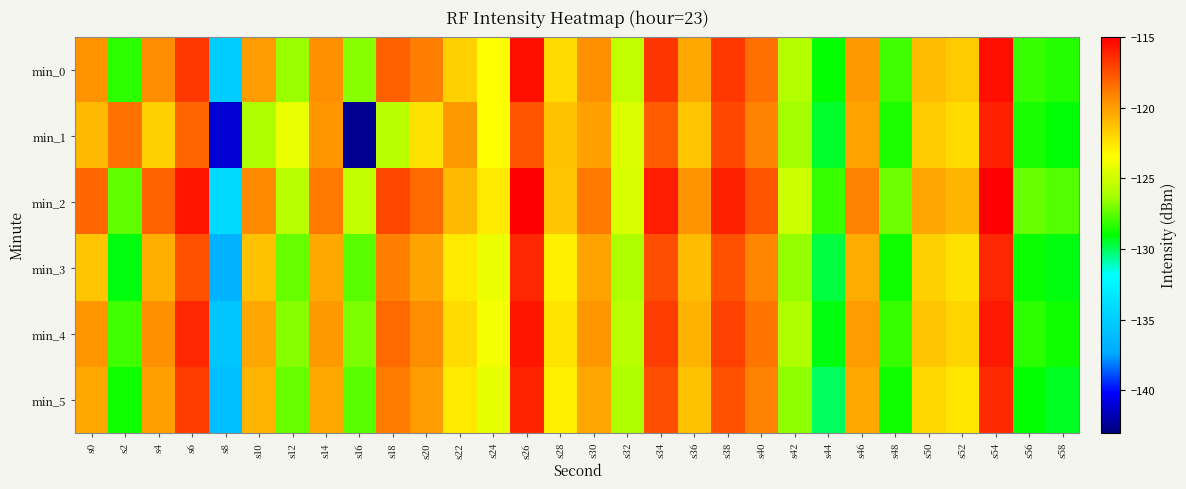

At which category is the sum across all series the highest?

s54